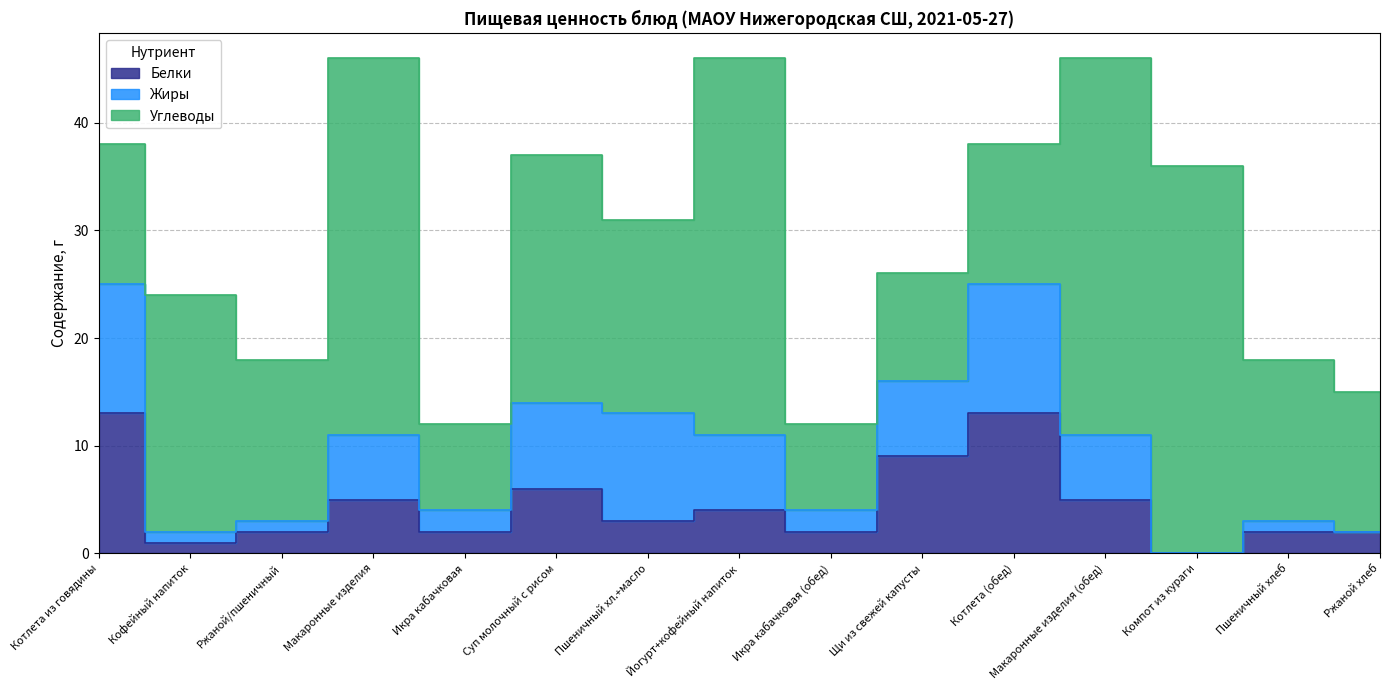

Reading right to left, transcribe all the data shown in this chart.

Белки: 2	2	0	5	13	9	2	4	3	6	2	5	2	1	13
Жиры: 0	1	0	6	12	7	2	7	10	8	2	6	1	1	12
Углеводы: 13	15	36	35	13	10	8	35	18	23	8	35	15	22	13